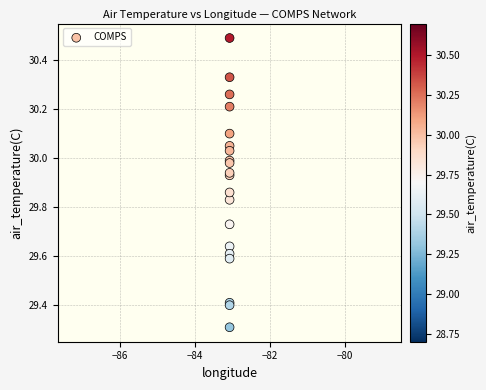

What Y value in the scatter plot is closest to 29?

29.3